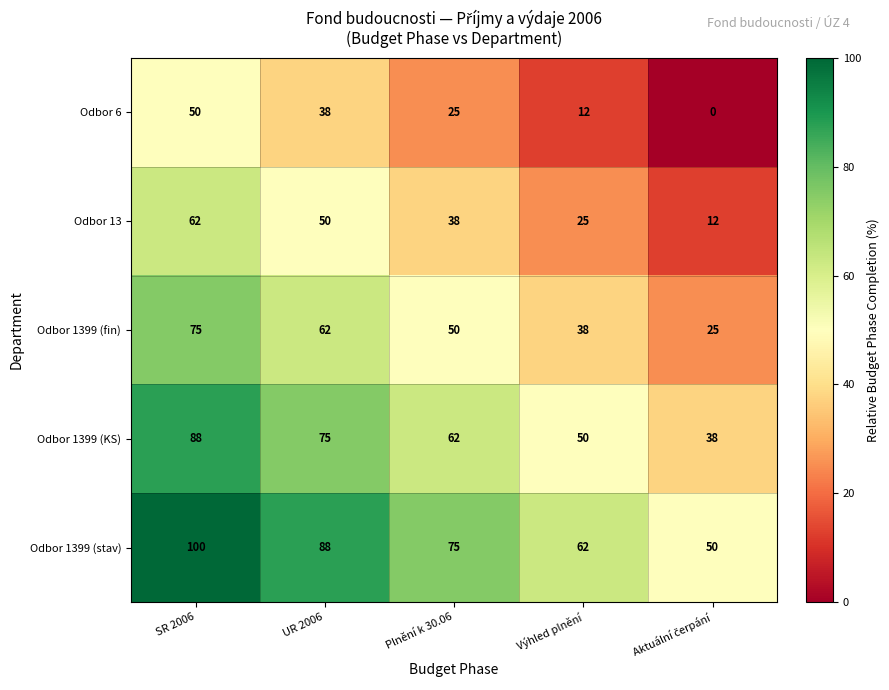

What is the sum of all Odbor 1399 (fin) values?

250